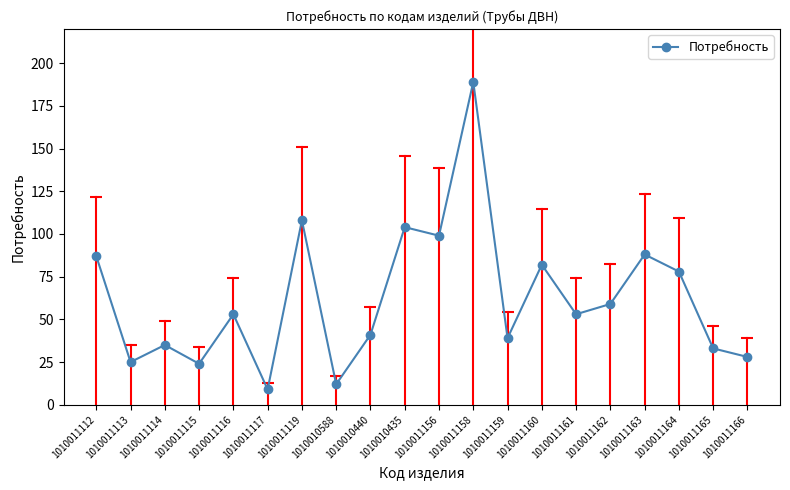

Where is the data nearest to the value 99?

1010011156